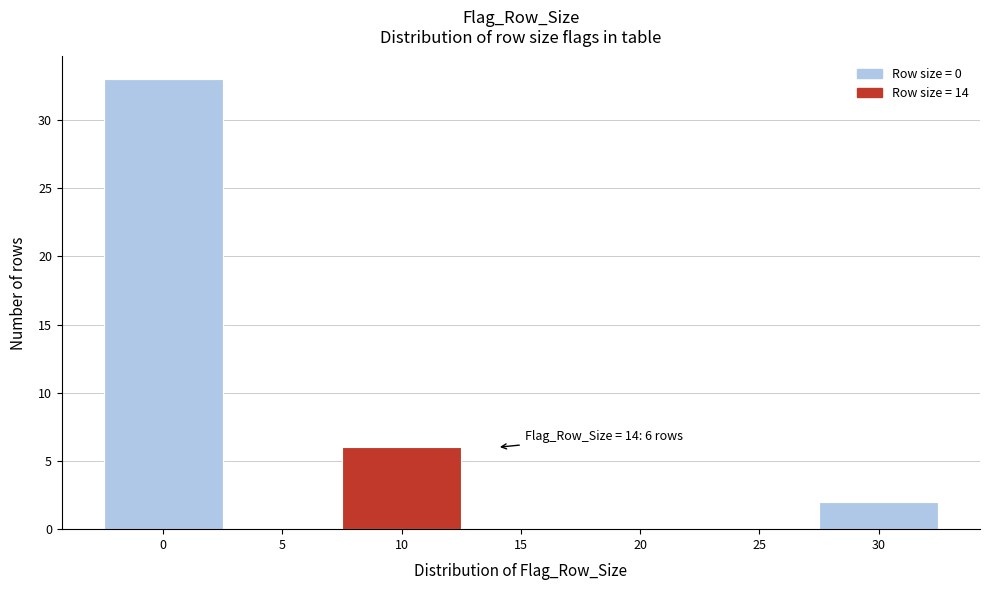

Reading left to right, what are all the values shown in this chart?

0=33	5=0	10=6	15=0	20=0	25=0	30=2